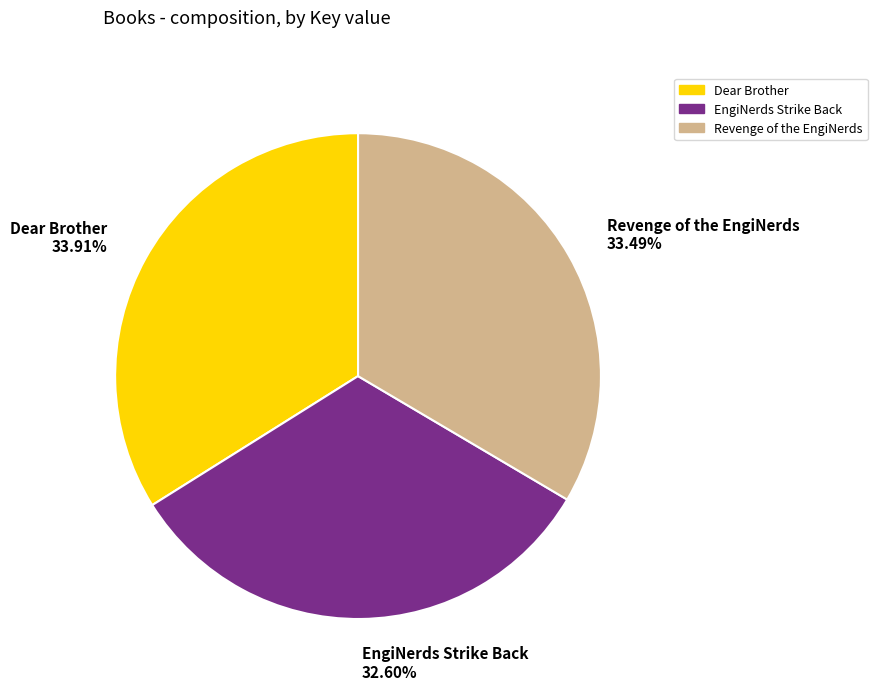

Does Revenge of the EngiNerds account for over 50% of the chart?

No